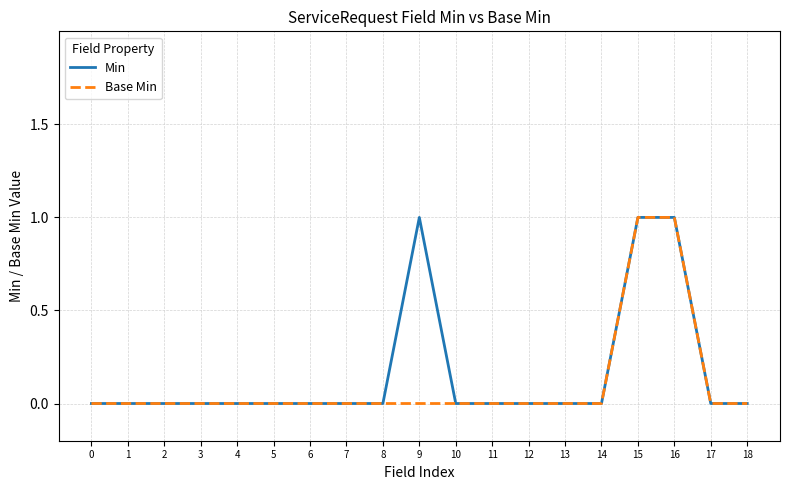

The Base Min series shows 0 at 9. True or false?

True